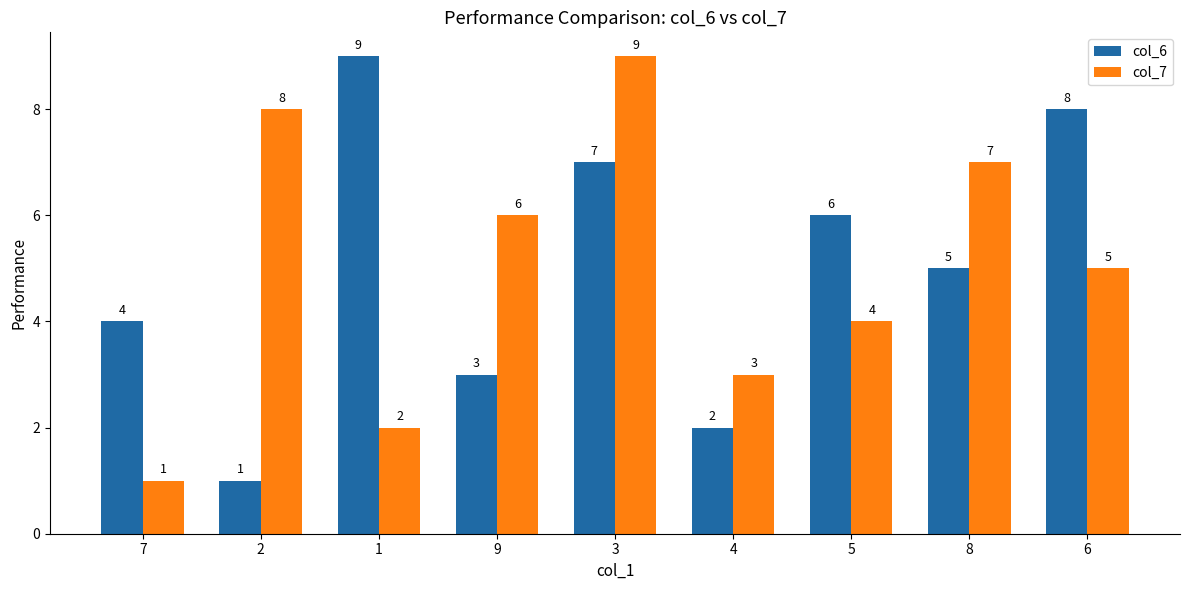

What is the difference between the second highest and minimum values in the col_6 series?

7